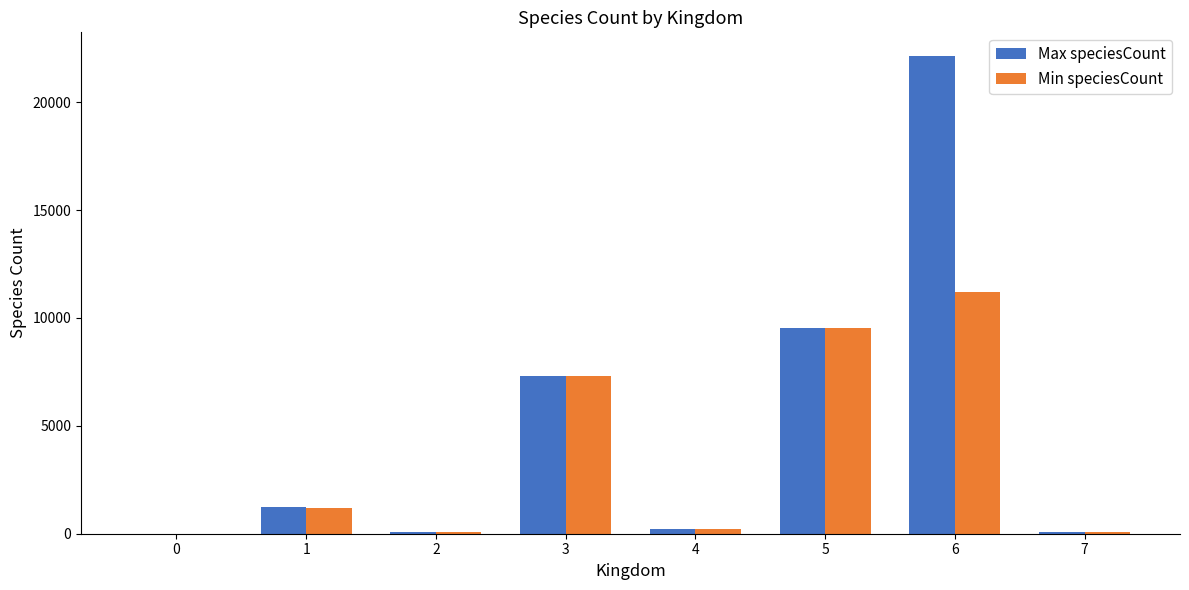

Which series has the largest total across all categories?

Max speciesCount